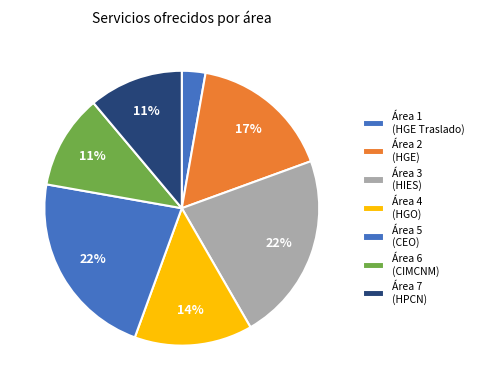

What is the smallest slice in the pie chart?

1